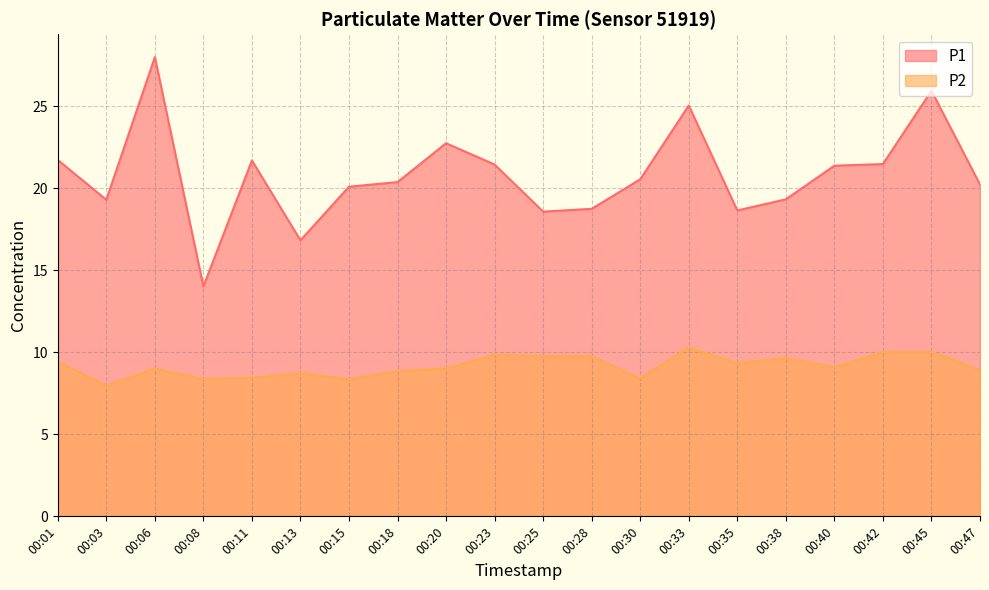

Where is P1 nearest to the value 21?

00:40